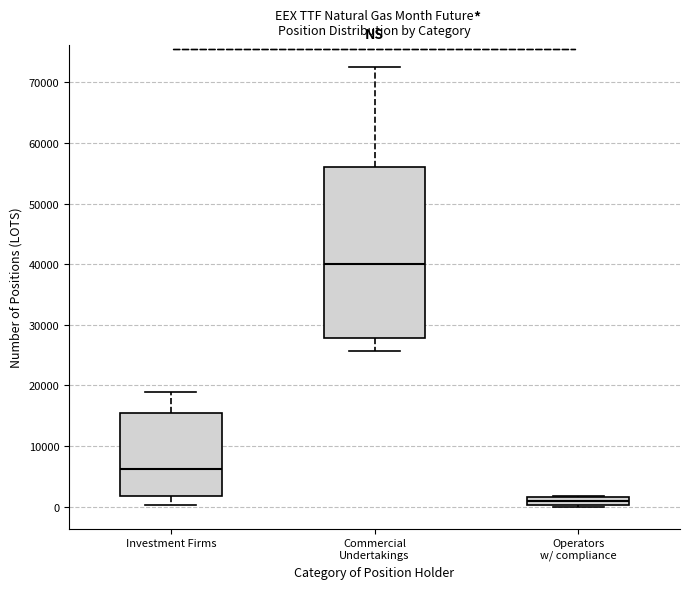

Where is the lower edge of the box for Operators w/ compliance on the y-axis? The values are not printed on the chart, so give them approximately, as read against the axis.

0